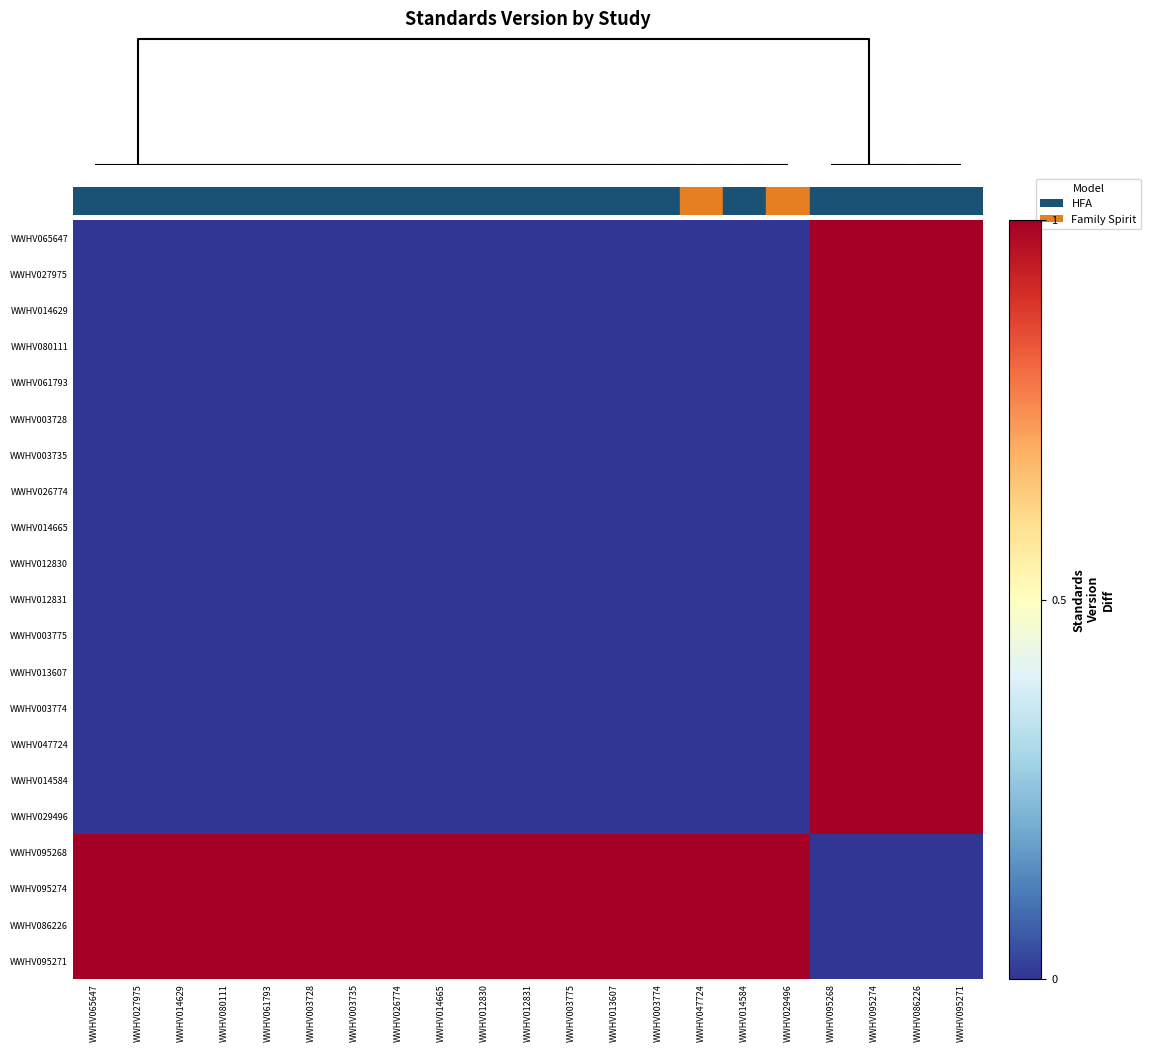

Reading right to left, transcribe all the data shown in this chart.

WWHV065647: WWHV095271=1	WWHV086226=1	WWHV095274=1	WWHV095268=1	WWHV029496=0	WWHV014584=0	WWHV047724=0	WWHV003774=0	WWHV013607=0	WWHV003775=0	WWHV012831=0	WWHV012830=0	WWHV014665=0	WWHV026774=0	WWHV003735=0	WWHV003728=0	WWHV061793=0	WWHV080111=0	WWHV014629=0	WWHV027975=0	WWHV065647=0
WWHV027975: WWHV095271=1	WWHV086226=1	WWHV095274=1	WWHV095268=1	WWHV029496=0	WWHV014584=0	WWHV047724=0	WWHV003774=0	WWHV013607=0	WWHV003775=0	WWHV012831=0	WWHV012830=0	WWHV014665=0	WWHV026774=0	WWHV003735=0	WWHV003728=0	WWHV061793=0	WWHV080111=0	WWHV014629=0	WWHV027975=0	WWHV065647=0
WWHV014629: WWHV095271=1	WWHV086226=1	WWHV095274=1	WWHV095268=1	WWHV029496=0	WWHV014584=0	WWHV047724=0	WWHV003774=0	WWHV013607=0	WWHV003775=0	WWHV012831=0	WWHV012830=0	WWHV014665=0	WWHV026774=0	WWHV003735=0	WWHV003728=0	WWHV061793=0	WWHV080111=0	WWHV014629=0	WWHV027975=0	WWHV065647=0
WWHV080111: WWHV095271=1	WWHV086226=1	WWHV095274=1	WWHV095268=1	WWHV029496=0	WWHV014584=0	WWHV047724=0	WWHV003774=0	WWHV013607=0	WWHV003775=0	WWHV012831=0	WWHV012830=0	WWHV014665=0	WWHV026774=0	WWHV003735=0	WWHV003728=0	WWHV061793=0	WWHV080111=0	WWHV014629=0	WWHV027975=0	WWHV065647=0
WWHV061793: WWHV095271=1	WWHV086226=1	WWHV095274=1	WWHV095268=1	WWHV029496=0	WWHV014584=0	WWHV047724=0	WWHV003774=0	WWHV013607=0	WWHV003775=0	WWHV012831=0	WWHV012830=0	WWHV014665=0	WWHV026774=0	WWHV003735=0	WWHV003728=0	WWHV061793=0	WWHV080111=0	WWHV014629=0	WWHV027975=0	WWHV065647=0
WWHV003728: WWHV095271=1	WWHV086226=1	WWHV095274=1	WWHV095268=1	WWHV029496=0	WWHV014584=0	WWHV047724=0	WWHV003774=0	WWHV013607=0	WWHV003775=0	WWHV012831=0	WWHV012830=0	WWHV014665=0	WWHV026774=0	WWHV003735=0	WWHV003728=0	WWHV061793=0	WWHV080111=0	WWHV014629=0	WWHV027975=0	WWHV065647=0
WWHV003735: WWHV095271=1	WWHV086226=1	WWHV095274=1	WWHV095268=1	WWHV029496=0	WWHV014584=0	WWHV047724=0	WWHV003774=0	WWHV013607=0	WWHV003775=0	WWHV012831=0	WWHV012830=0	WWHV014665=0	WWHV026774=0	WWHV003735=0	WWHV003728=0	WWHV061793=0	WWHV080111=0	WWHV014629=0	WWHV027975=0	WWHV065647=0
WWHV026774: WWHV095271=1	WWHV086226=1	WWHV095274=1	WWHV095268=1	WWHV029496=0	WWHV014584=0	WWHV047724=0	WWHV003774=0	WWHV013607=0	WWHV003775=0	WWHV012831=0	WWHV012830=0	WWHV014665=0	WWHV026774=0	WWHV003735=0	WWHV003728=0	WWHV061793=0	WWHV080111=0	WWHV014629=0	WWHV027975=0	WWHV065647=0
WWHV014665: WWHV095271=1	WWHV086226=1	WWHV095274=1	WWHV095268=1	WWHV029496=0	WWHV014584=0	WWHV047724=0	WWHV003774=0	WWHV013607=0	WWHV003775=0	WWHV012831=0	WWHV012830=0	WWHV014665=0	WWHV026774=0	WWHV003735=0	WWHV003728=0	WWHV061793=0	WWHV080111=0	WWHV014629=0	WWHV027975=0	WWHV065647=0
WWHV012830: WWHV095271=1	WWHV086226=1	WWHV095274=1	WWHV095268=1	WWHV029496=0	WWHV014584=0	WWHV047724=0	WWHV003774=0	WWHV013607=0	WWHV003775=0	WWHV012831=0	WWHV012830=0	WWHV014665=0	WWHV026774=0	WWHV003735=0	WWHV003728=0	WWHV061793=0	WWHV080111=0	WWHV014629=0	WWHV027975=0	WWHV065647=0
WWHV012831: WWHV095271=1	WWHV086226=1	WWHV095274=1	WWHV095268=1	WWHV029496=0	WWHV014584=0	WWHV047724=0	WWHV003774=0	WWHV013607=0	WWHV003775=0	WWHV012831=0	WWHV012830=0	WWHV014665=0	WWHV026774=0	WWHV003735=0	WWHV003728=0	WWHV061793=0	WWHV080111=0	WWHV014629=0	WWHV027975=0	WWHV065647=0
WWHV003775: WWHV095271=1	WWHV086226=1	WWHV095274=1	WWHV095268=1	WWHV029496=0	WWHV014584=0	WWHV047724=0	WWHV003774=0	WWHV013607=0	WWHV003775=0	WWHV012831=0	WWHV012830=0	WWHV014665=0	WWHV026774=0	WWHV003735=0	WWHV003728=0	WWHV061793=0	WWHV080111=0	WWHV014629=0	WWHV027975=0	WWHV065647=0
WWHV013607: WWHV095271=1	WWHV086226=1	WWHV095274=1	WWHV095268=1	WWHV029496=0	WWHV014584=0	WWHV047724=0	WWHV003774=0	WWHV013607=0	WWHV003775=0	WWHV012831=0	WWHV012830=0	WWHV014665=0	WWHV026774=0	WWHV003735=0	WWHV003728=0	WWHV061793=0	WWHV080111=0	WWHV014629=0	WWHV027975=0	WWHV065647=0
WWHV003774: WWHV095271=1	WWHV086226=1	WWHV095274=1	WWHV095268=1	WWHV029496=0	WWHV014584=0	WWHV047724=0	WWHV003774=0	WWHV013607=0	WWHV003775=0	WWHV012831=0	WWHV012830=0	WWHV014665=0	WWHV026774=0	WWHV003735=0	WWHV003728=0	WWHV061793=0	WWHV080111=0	WWHV014629=0	WWHV027975=0	WWHV065647=0
WWHV047724: WWHV095271=1	WWHV086226=1	WWHV095274=1	WWHV095268=1	WWHV029496=0	WWHV014584=0	WWHV047724=0	WWHV003774=0	WWHV013607=0	WWHV003775=0	WWHV012831=0	WWHV012830=0	WWHV014665=0	WWHV026774=0	WWHV003735=0	WWHV003728=0	WWHV061793=0	WWHV080111=0	WWHV014629=0	WWHV027975=0	WWHV065647=0
WWHV014584: WWHV095271=1	WWHV086226=1	WWHV095274=1	WWHV095268=1	WWHV029496=0	WWHV014584=0	WWHV047724=0	WWHV003774=0	WWHV013607=0	WWHV003775=0	WWHV012831=0	WWHV012830=0	WWHV014665=0	WWHV026774=0	WWHV003735=0	WWHV003728=0	WWHV061793=0	WWHV080111=0	WWHV014629=0	WWHV027975=0	WWHV065647=0
WWHV029496: WWHV095271=1	WWHV086226=1	WWHV095274=1	WWHV095268=1	WWHV029496=0	WWHV014584=0	WWHV047724=0	WWHV003774=0	WWHV013607=0	WWHV003775=0	WWHV012831=0	WWHV012830=0	WWHV014665=0	WWHV026774=0	WWHV003735=0	WWHV003728=0	WWHV061793=0	WWHV080111=0	WWHV014629=0	WWHV027975=0	WWHV065647=0
WWHV095268: WWHV095271=0	WWHV086226=0	WWHV095274=0	WWHV095268=0	WWHV029496=1	WWHV014584=1	WWHV047724=1	WWHV003774=1	WWHV013607=1	WWHV003775=1	WWHV012831=1	WWHV012830=1	WWHV014665=1	WWHV026774=1	WWHV003735=1	WWHV003728=1	WWHV061793=1	WWHV080111=1	WWHV014629=1	WWHV027975=1	WWHV065647=1
WWHV095274: WWHV095271=0	WWHV086226=0	WWHV095274=0	WWHV095268=0	WWHV029496=1	WWHV014584=1	WWHV047724=1	WWHV003774=1	WWHV013607=1	WWHV003775=1	WWHV012831=1	WWHV012830=1	WWHV014665=1	WWHV026774=1	WWHV003735=1	WWHV003728=1	WWHV061793=1	WWHV080111=1	WWHV014629=1	WWHV027975=1	WWHV065647=1
WWHV086226: WWHV095271=0	WWHV086226=0	WWHV095274=0	WWHV095268=0	WWHV029496=1	WWHV014584=1	WWHV047724=1	WWHV003774=1	WWHV013607=1	WWHV003775=1	WWHV012831=1	WWHV012830=1	WWHV014665=1	WWHV026774=1	WWHV003735=1	WWHV003728=1	WWHV061793=1	WWHV080111=1	WWHV014629=1	WWHV027975=1	WWHV065647=1
WWHV095271: WWHV095271=0	WWHV086226=0	WWHV095274=0	WWHV095268=0	WWHV029496=1	WWHV014584=1	WWHV047724=1	WWHV003774=1	WWHV013607=1	WWHV003775=1	WWHV012831=1	WWHV012830=1	WWHV014665=1	WWHV026774=1	WWHV003735=1	WWHV003728=1	WWHV061793=1	WWHV080111=1	WWHV014629=1	WWHV027975=1	WWHV065647=1